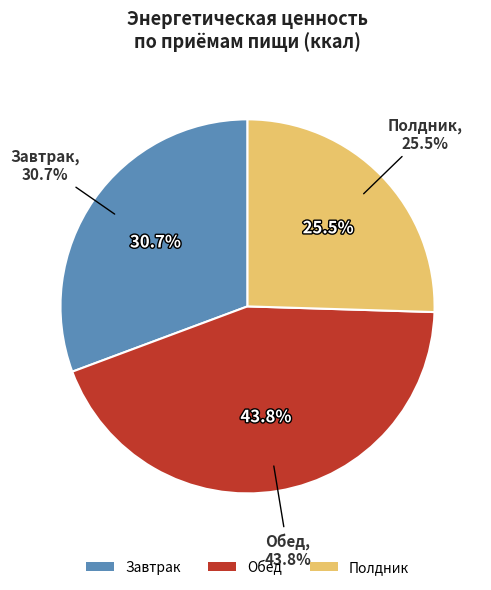

What percentage is the Завтрак slice, to the nearest percent?

31%